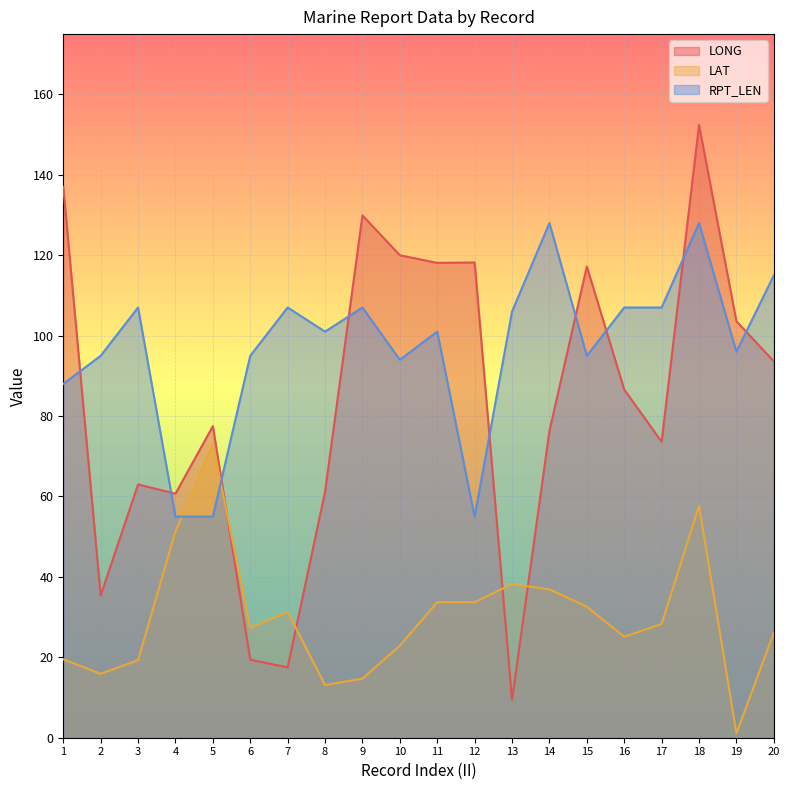

Rank the series at 15 from highest to lowest value.

LONG, RPT_LEN, LAT